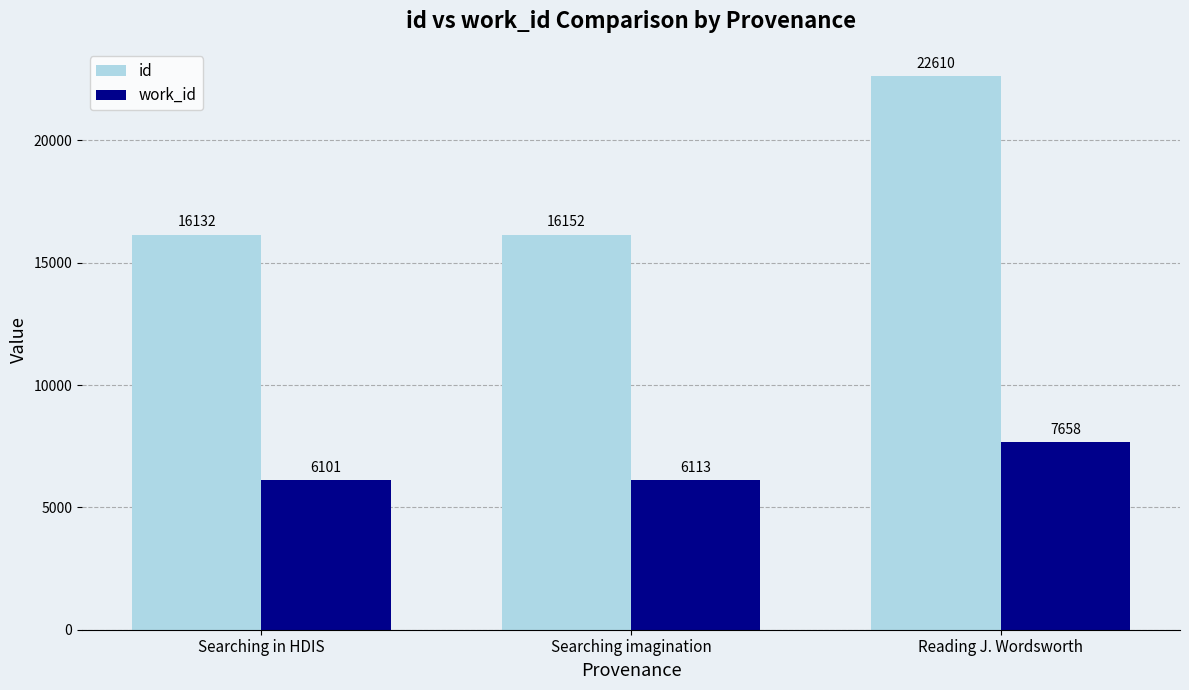

What is the sum of all work_id values?

19872.4